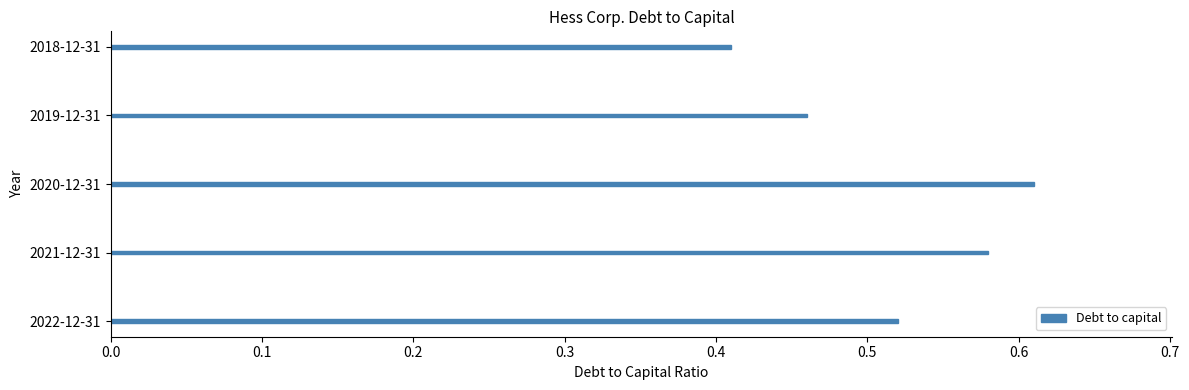

Between 2020-12-31 and 2019-12-31, which is larger?

2020-12-31